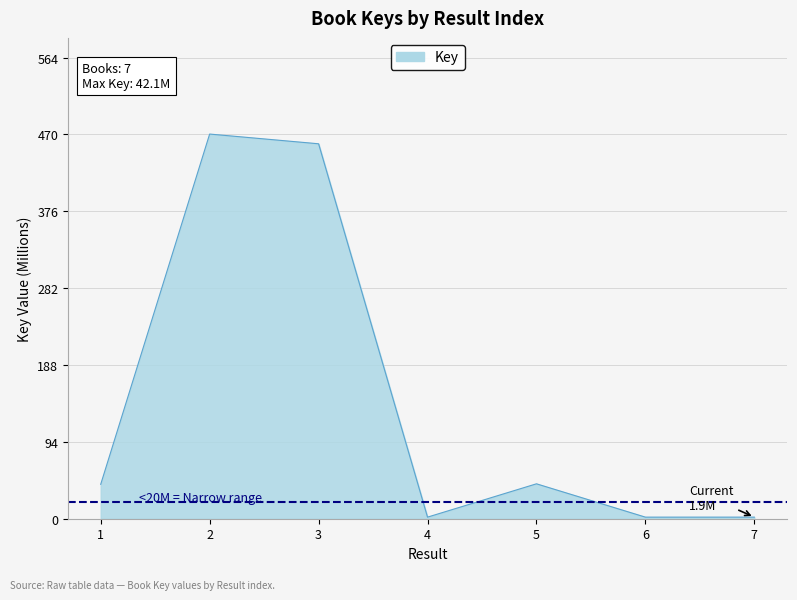

The chart shows a value of 641.5 at 3. True or false?

False